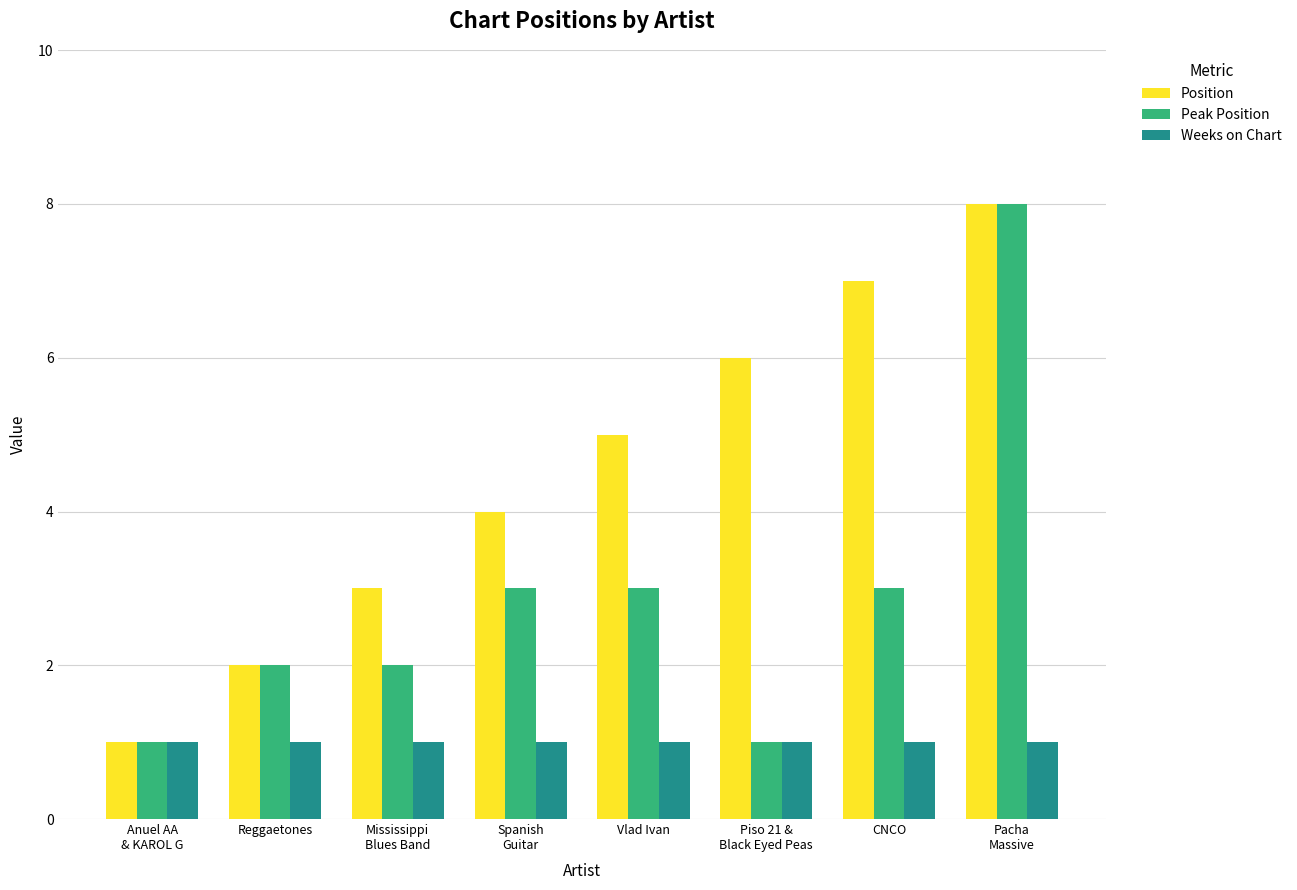

Which label corresponds to the largest value in the chart?

Pacha
Massive